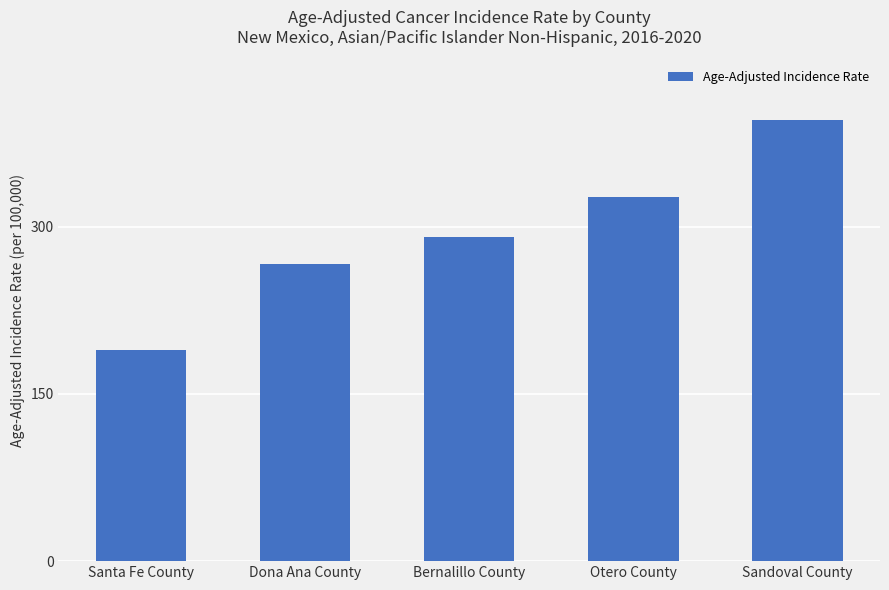

What is the greatest value displayed?

395.1